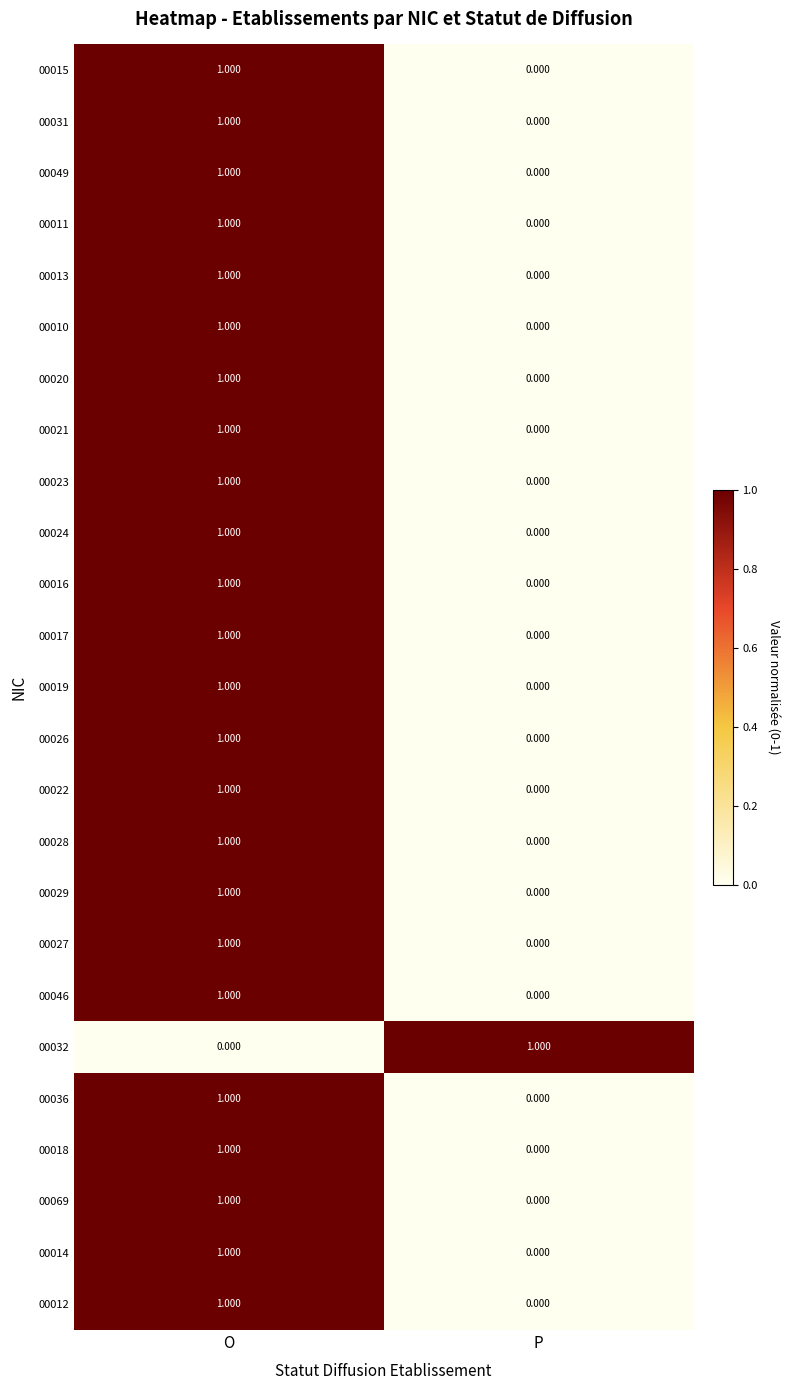

List the labels in order of 00018 value, smallest first.

P, O